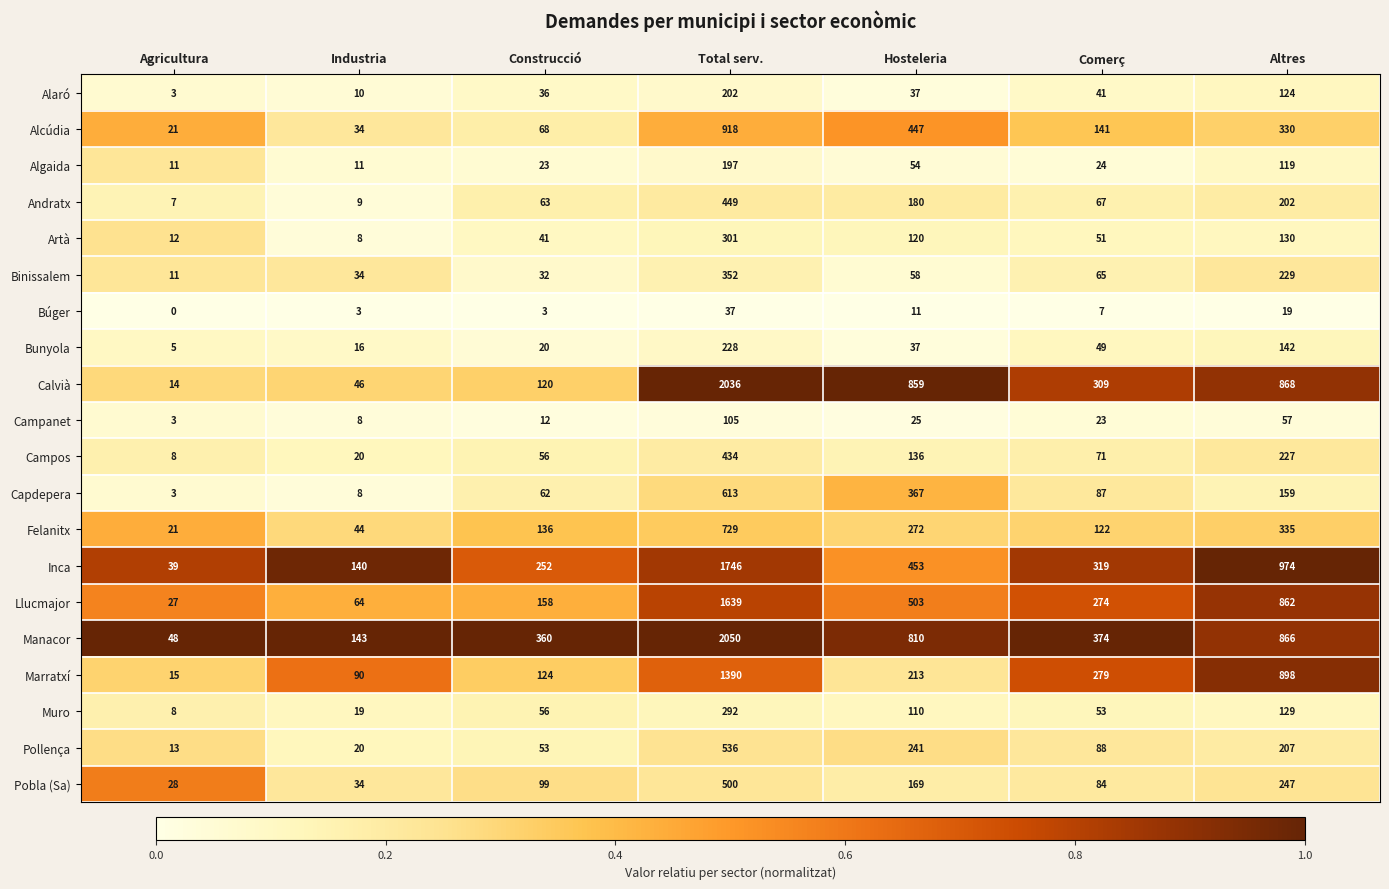

How many data points does each series have?

7